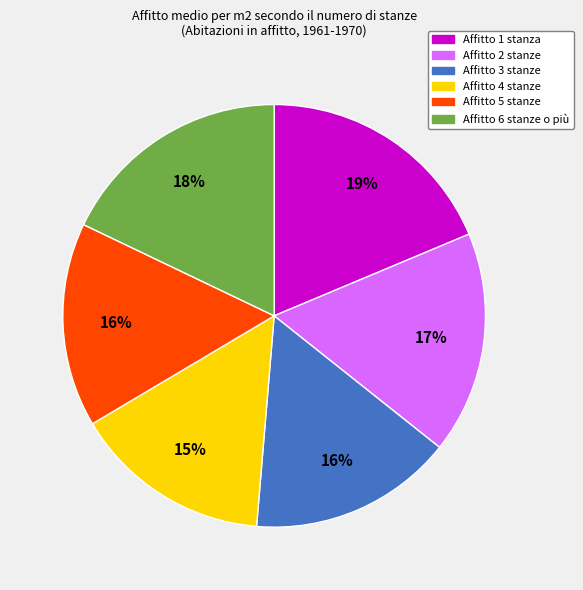

How many segments does this pie chart have?

6